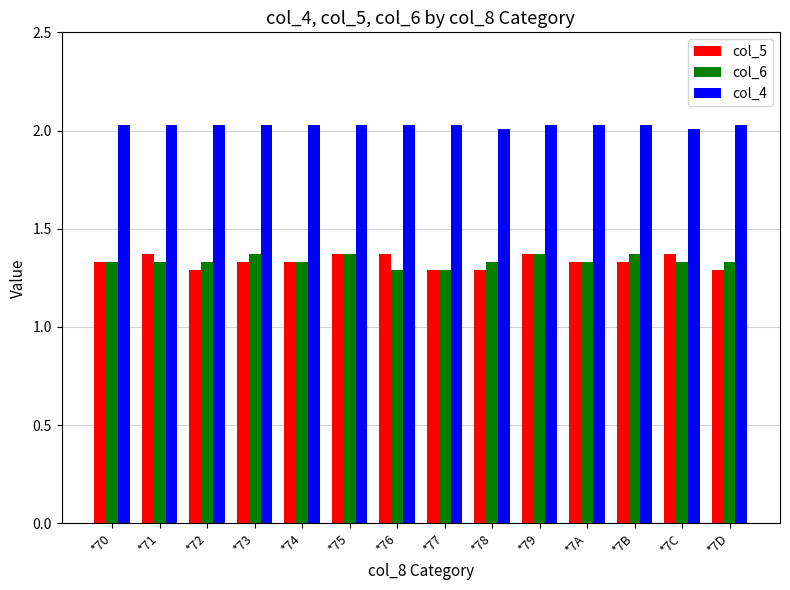

How many series are shown in this chart?

3